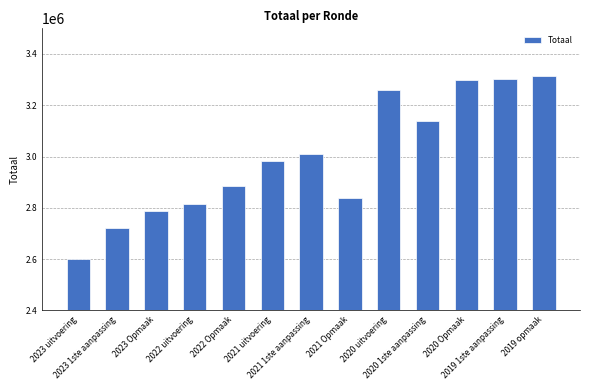

Count the number of data series in this chart.

1